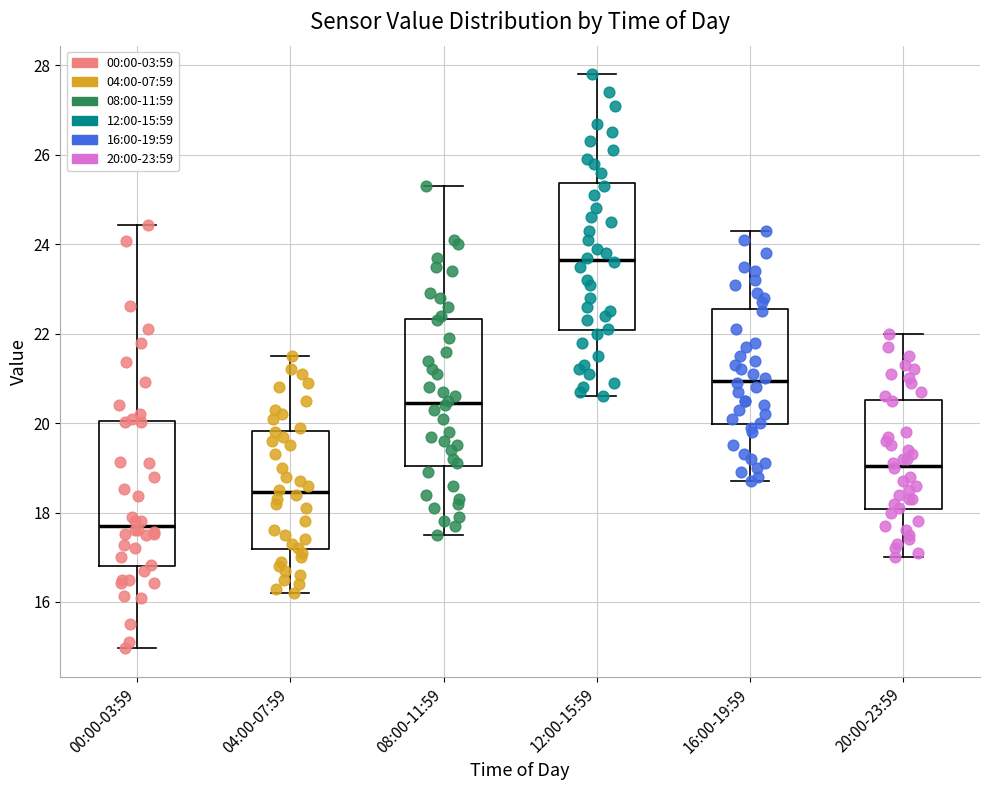

Which box's median line is the highest?

12:00-15:59